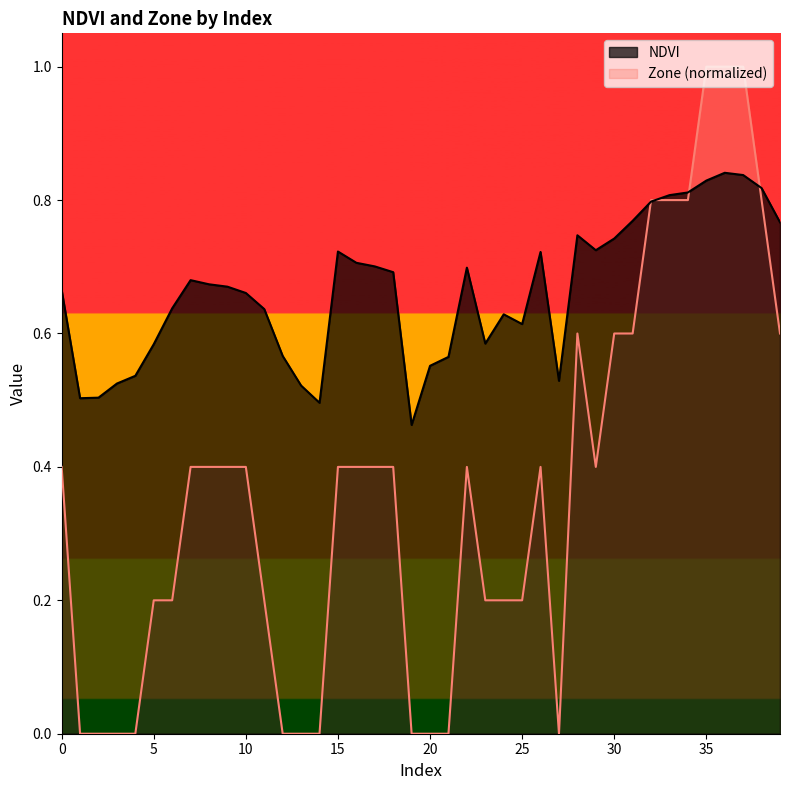

What is the difference between the second highest and second lowest values in the NDVI series?

0.3